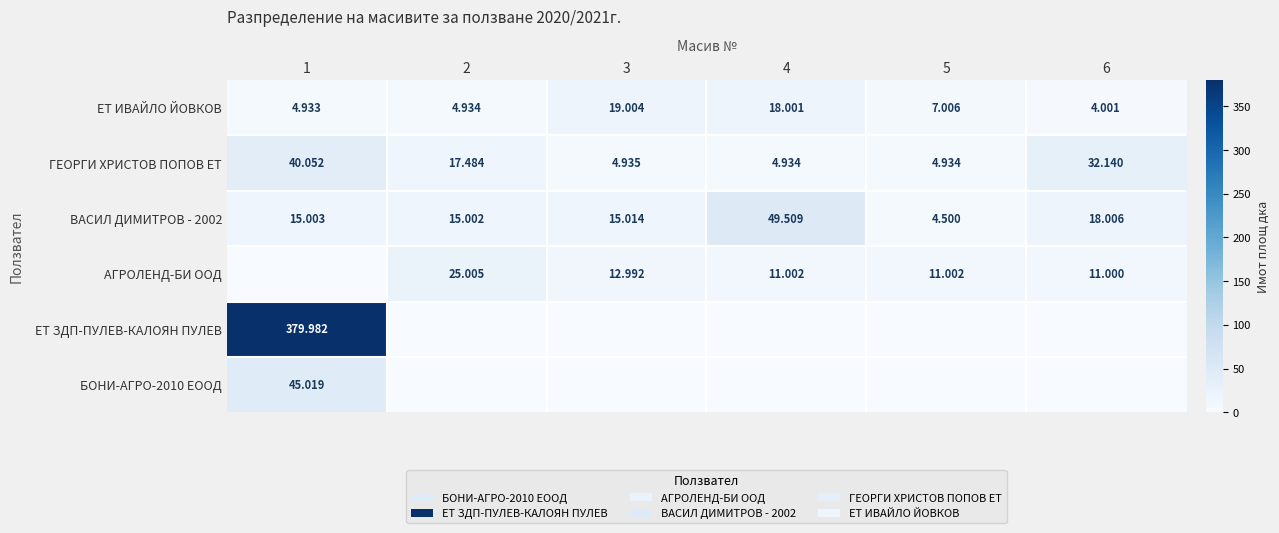

How many values in the ЕТ ИВАЙЛО ЙОВКОВ series are below 7?

3